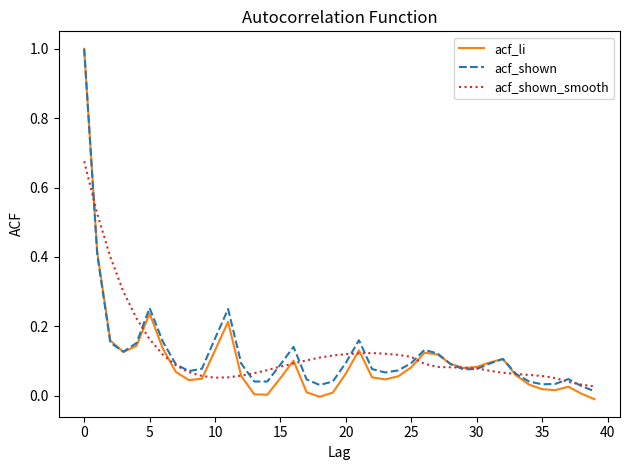

How many lines are shown in the chart?

3